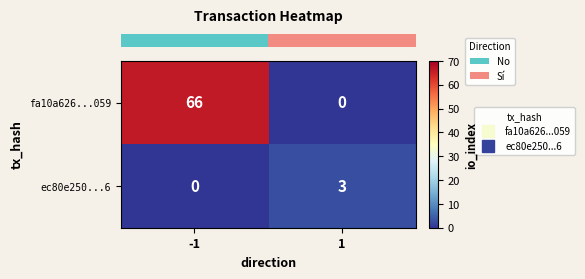

Is it true that fa10a626...059 equals -40 at 1?

False